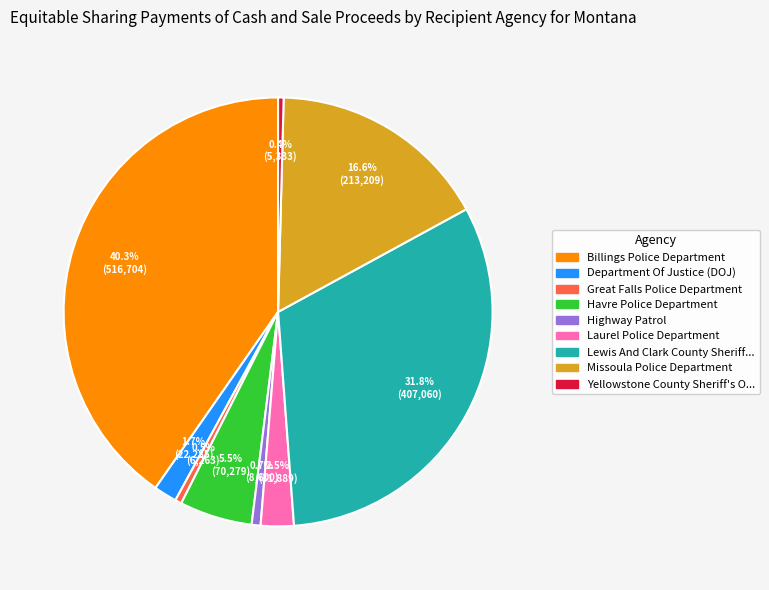

How many segments does this pie chart have?

9